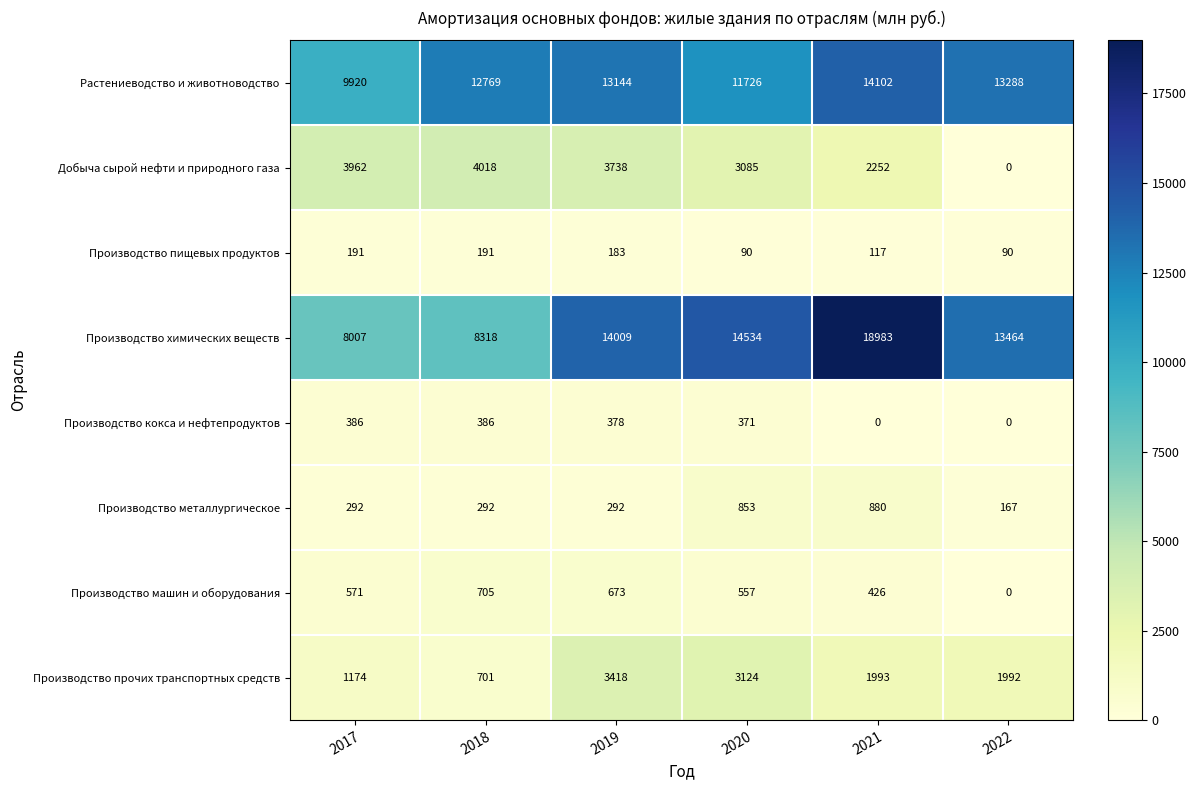

At which label does Производство кокса и нефтепродуктов first exceed 378?

2017